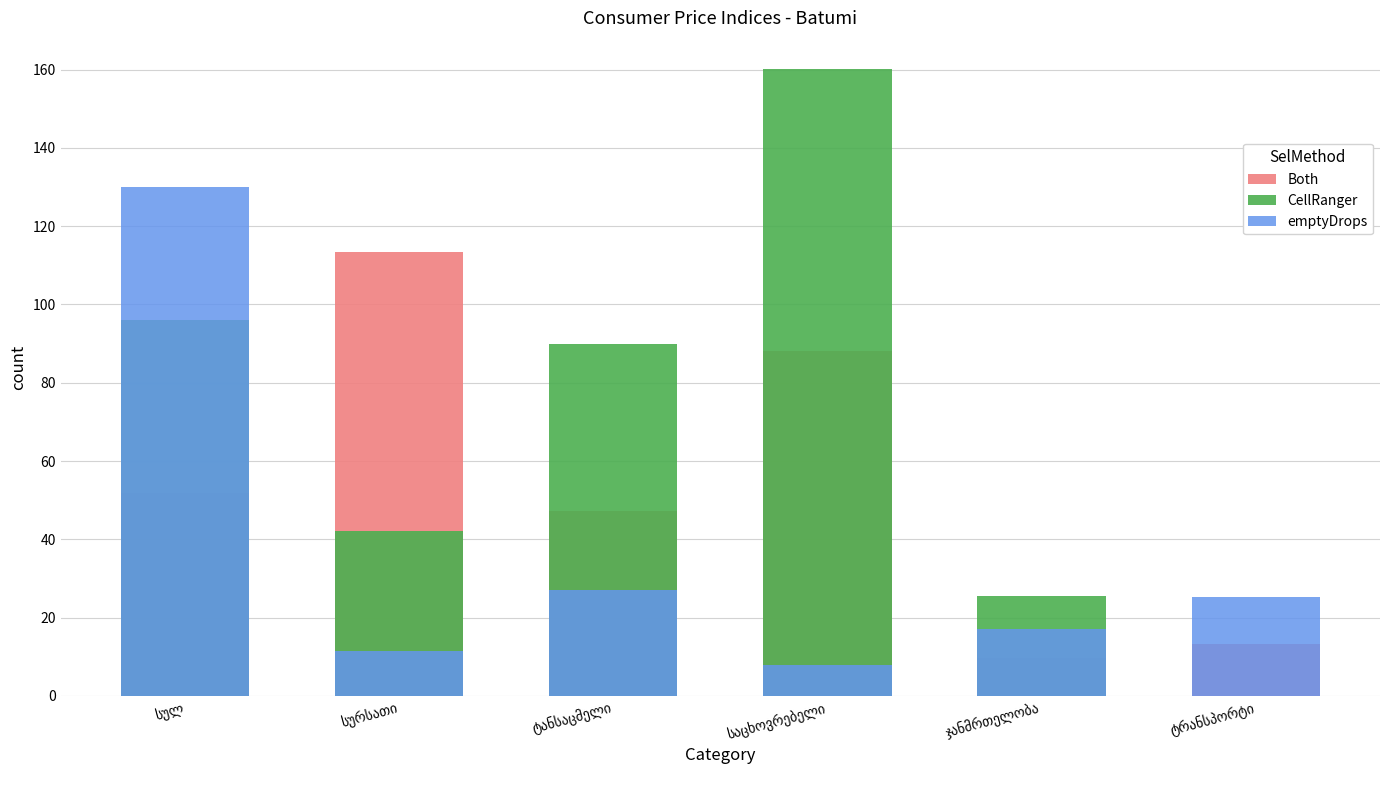

At which label does emptyDrops first exceed 25?

სულ